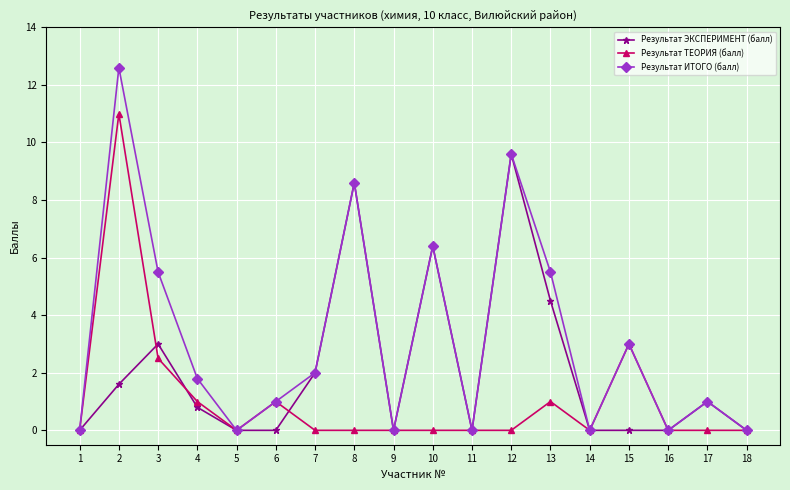

What is the maximum value for Результат ИТОГО (балл)?

12.6